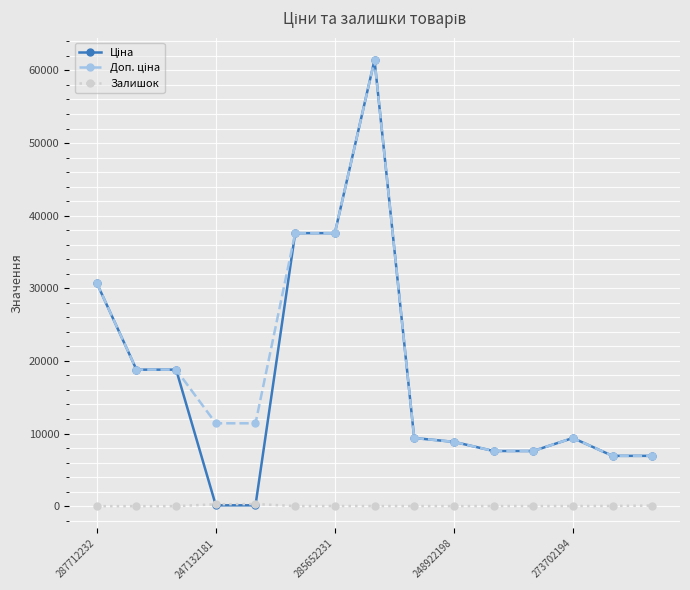

At how many categories does at least one series exceed 19475?

4